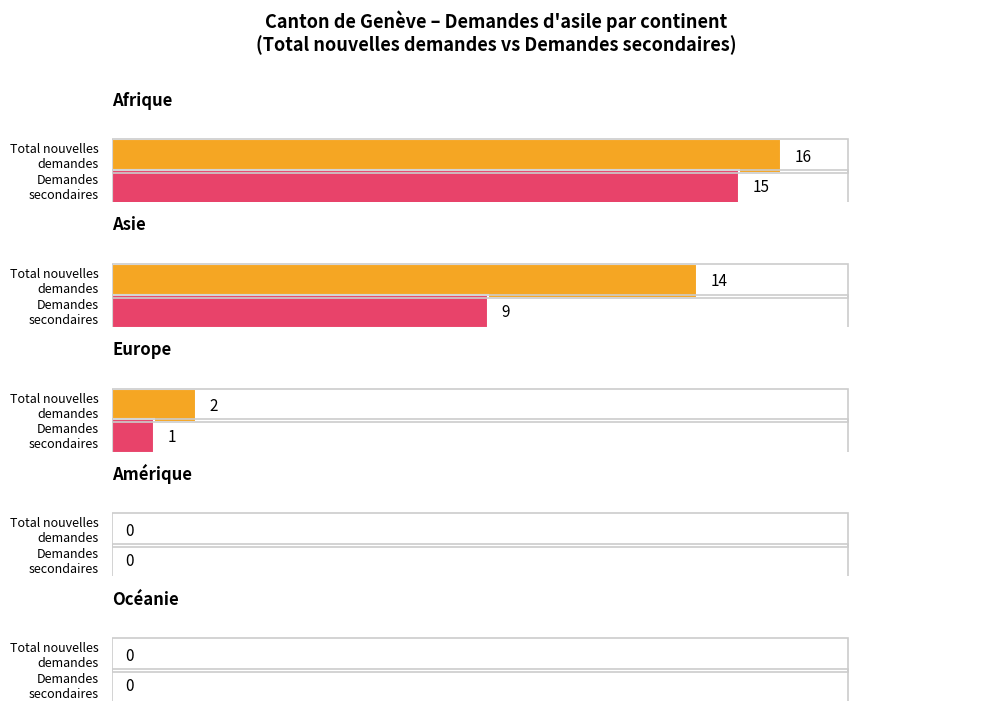

List the labels in order of Demandes primaires value, largest first.

Asie, Afrique, Europe, Amérique, Océanie